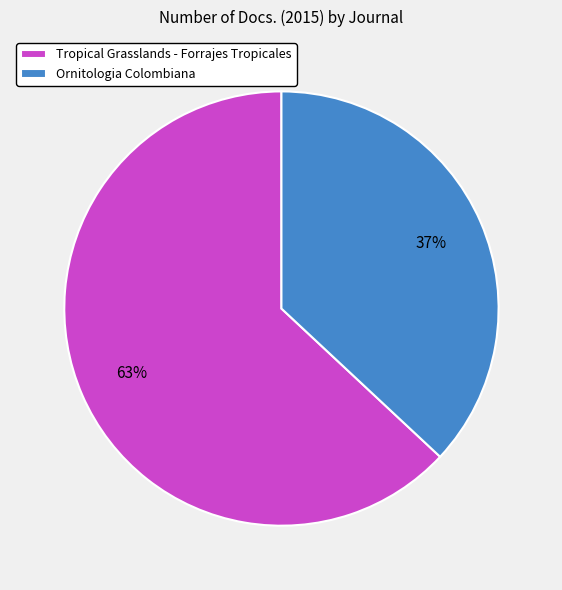

Does Tropical Grasslands - Forrajes Tropicales account for over 50% of the chart?

Yes